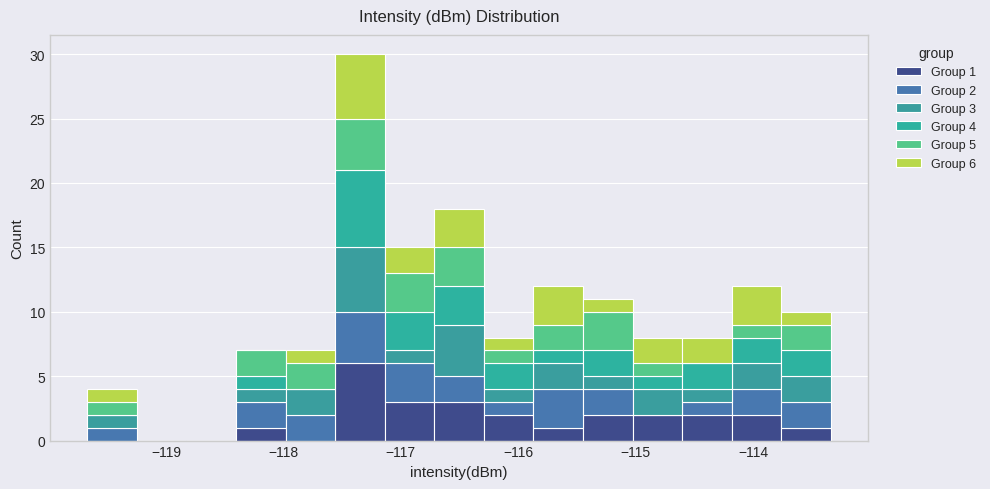

Which range on the x-axis has the tallest stacked bar (by total height)?

-117.6 to -117.1